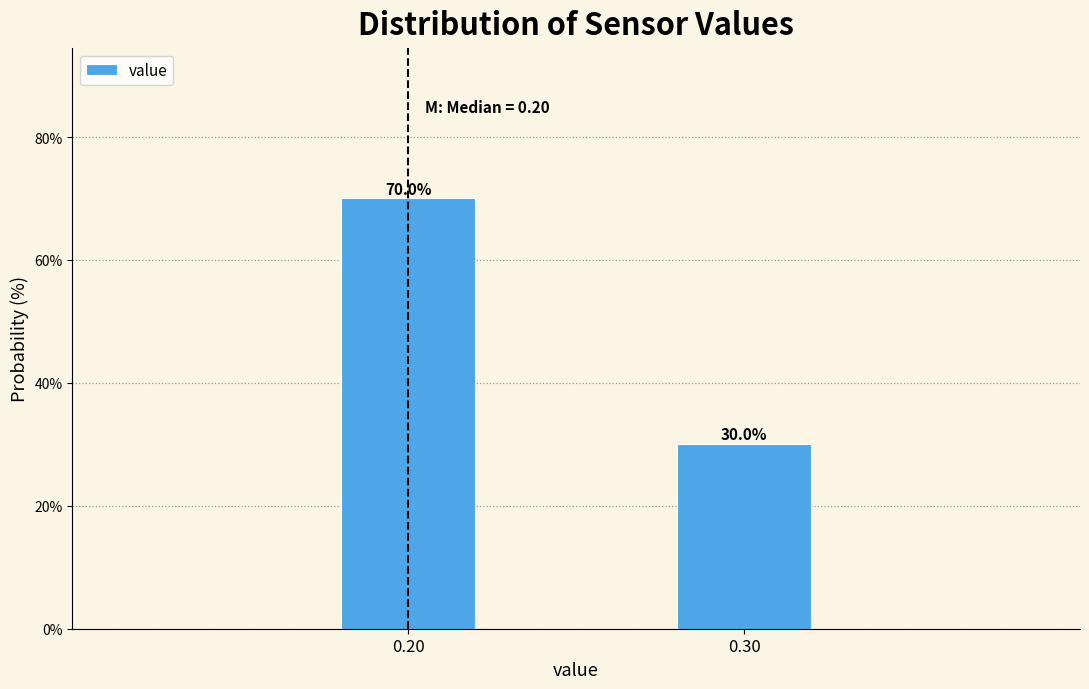

Reading left to right, list all the values displayed in this chart.

0.20=70	0.30=30